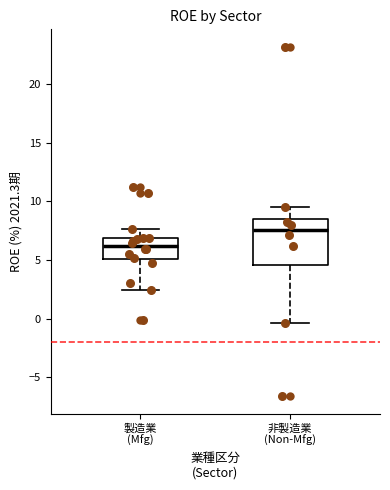

Reading left to right, read every box against the y-axis: the position of its median line, the range the box covers, and the ends of its whiskers. The values are not printed on the chart, so give them approximately, as read against the axis.

製造業 (Mfg): median 6.0, box 5.0 to 7.0, whiskers 2.5 to 7.5
非製造業 (Non-Mfg): median 7.5, box 4.5 to 8.5, whiskers -0.5 to 9.5